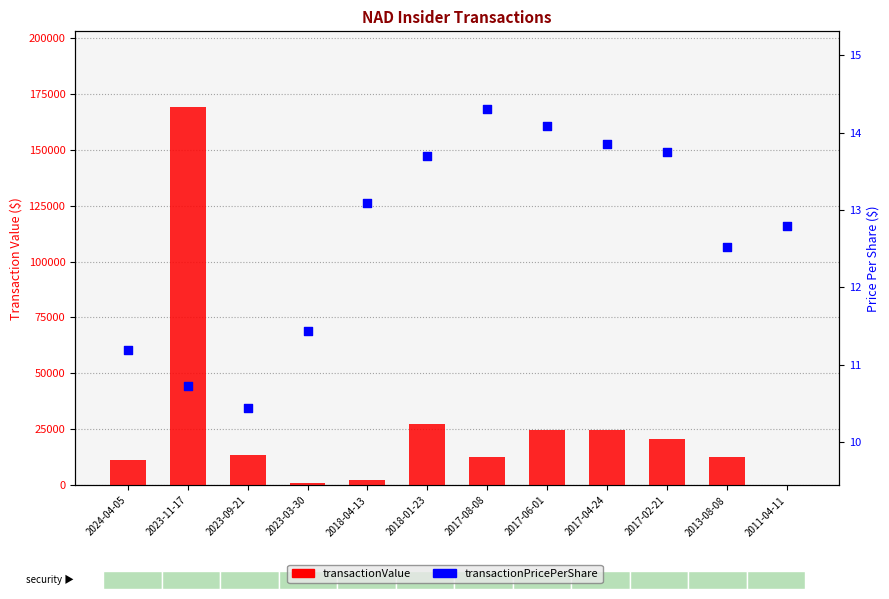

Which series reaches the minimum Y coordinate?

transactionPricePerShare